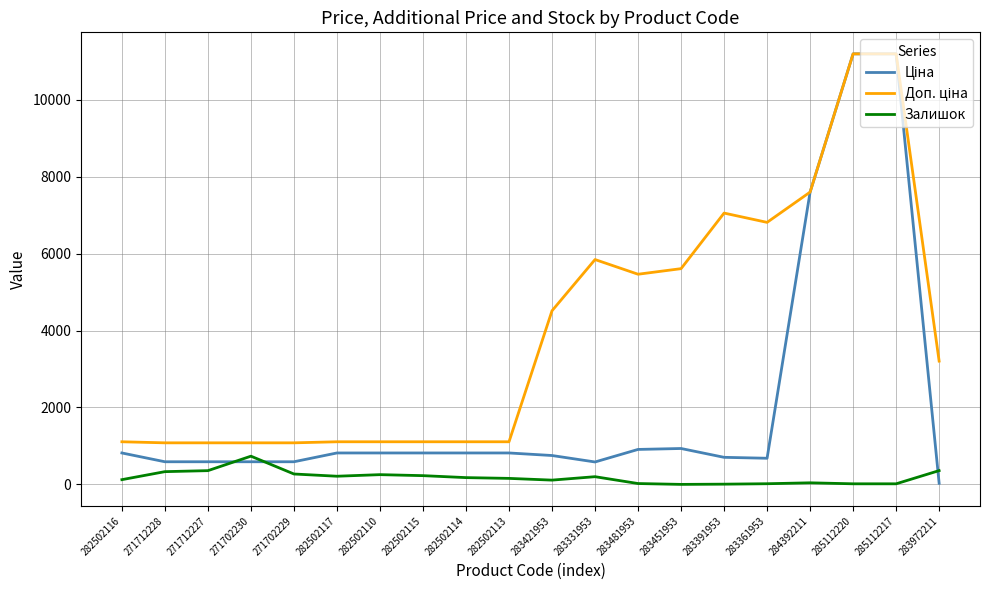

What is the approximate value of Залишок at 285112220?

17.0